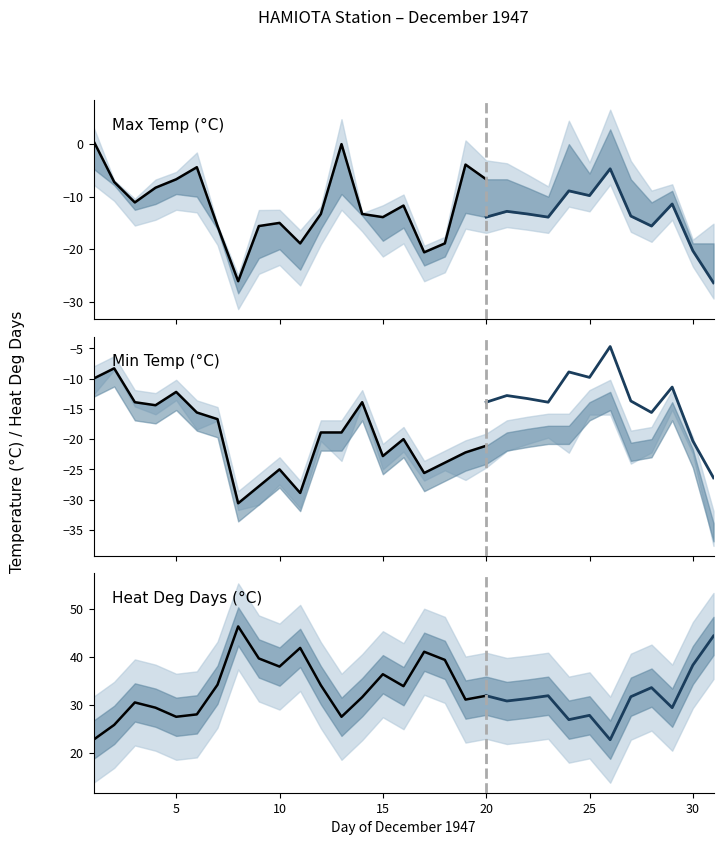

What is the spread (max minus min) of values at 25?

41.7